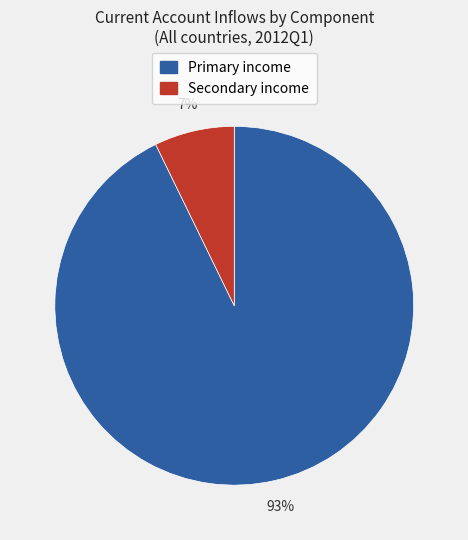

To the nearest percent, what portion does Secondary income represent?

7%